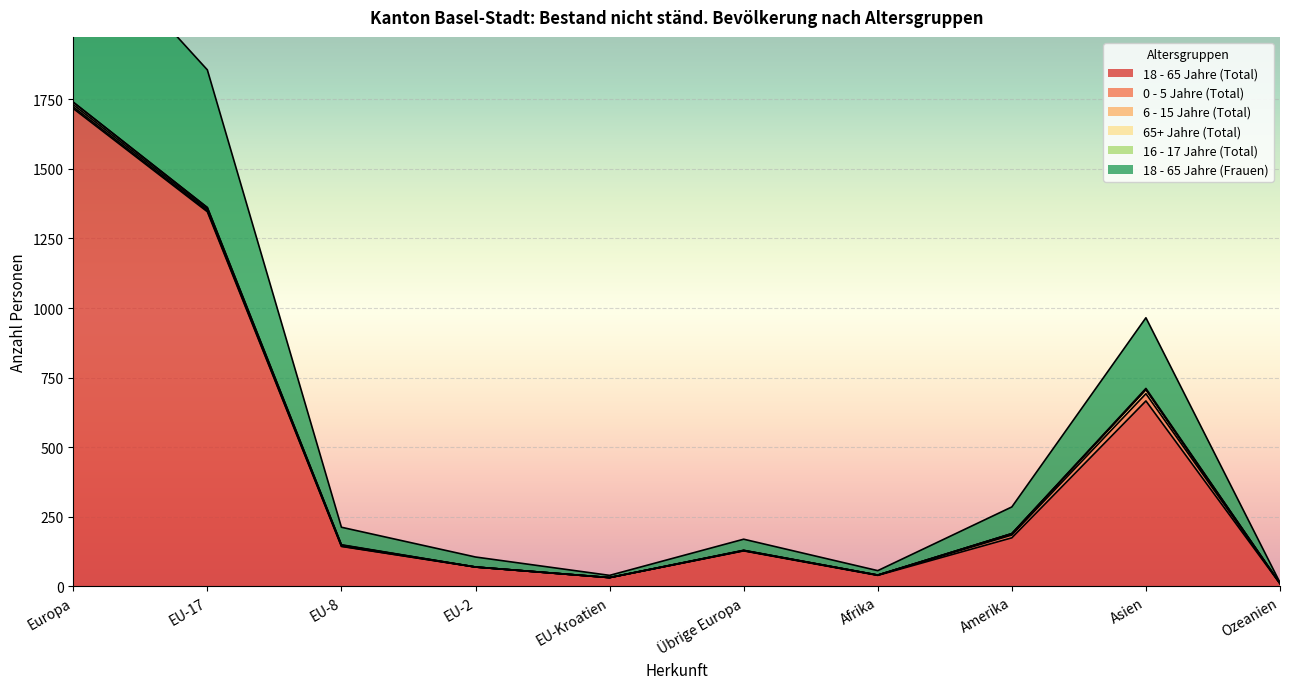

True or false: 18 - 65 Jahre (Frauen) has a value of 118 at Asien.

False